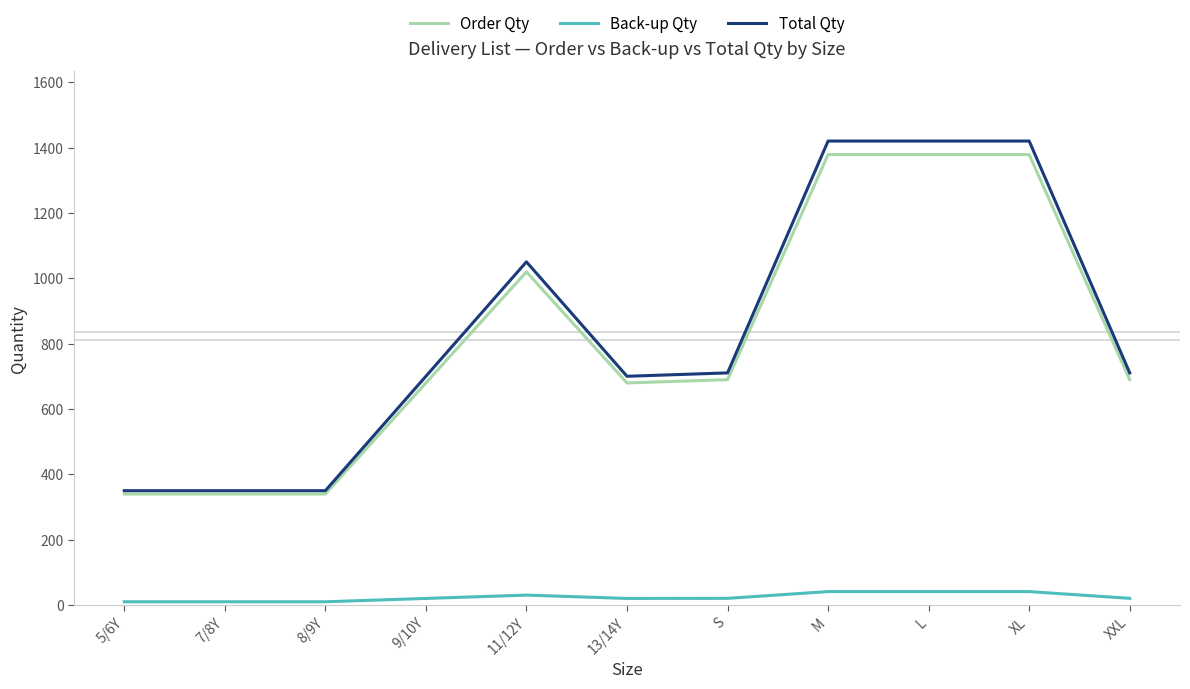

What value does the Back-up Qty series have at M?

41.4